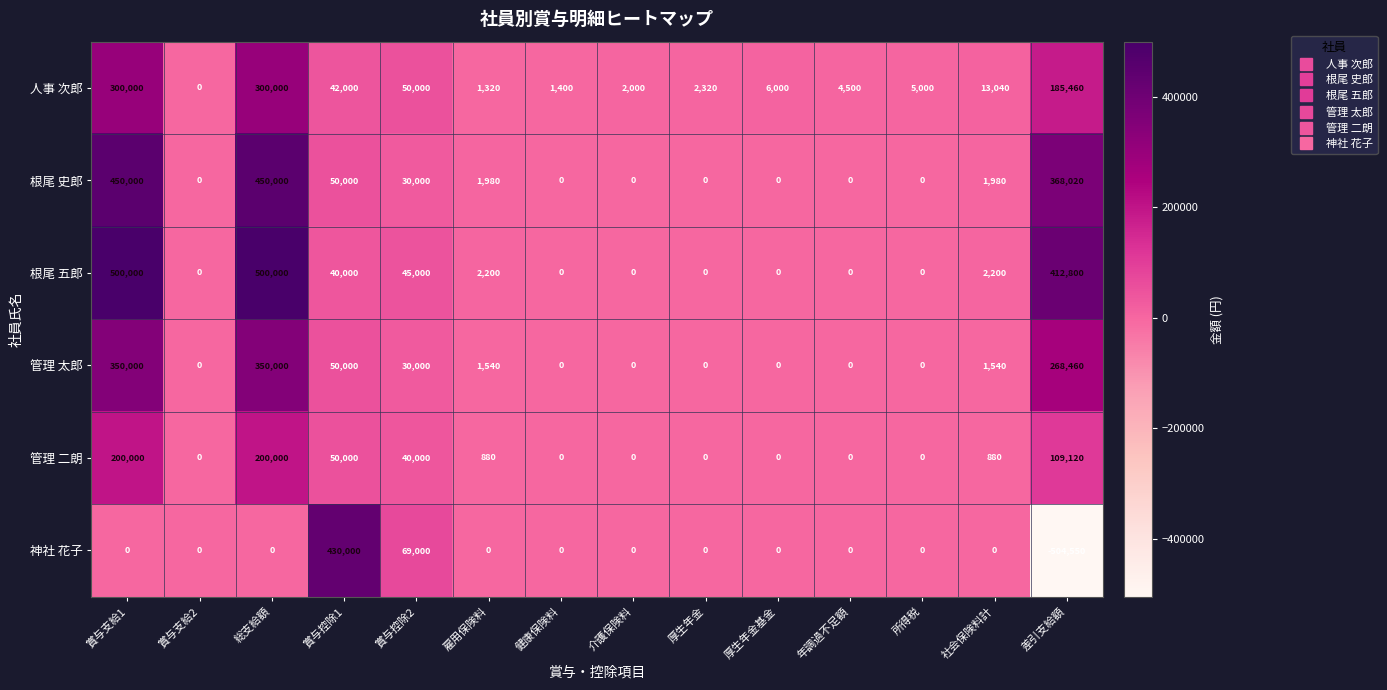

Where is 根尾 史郎 nearest to the value 225000?

差引支給額